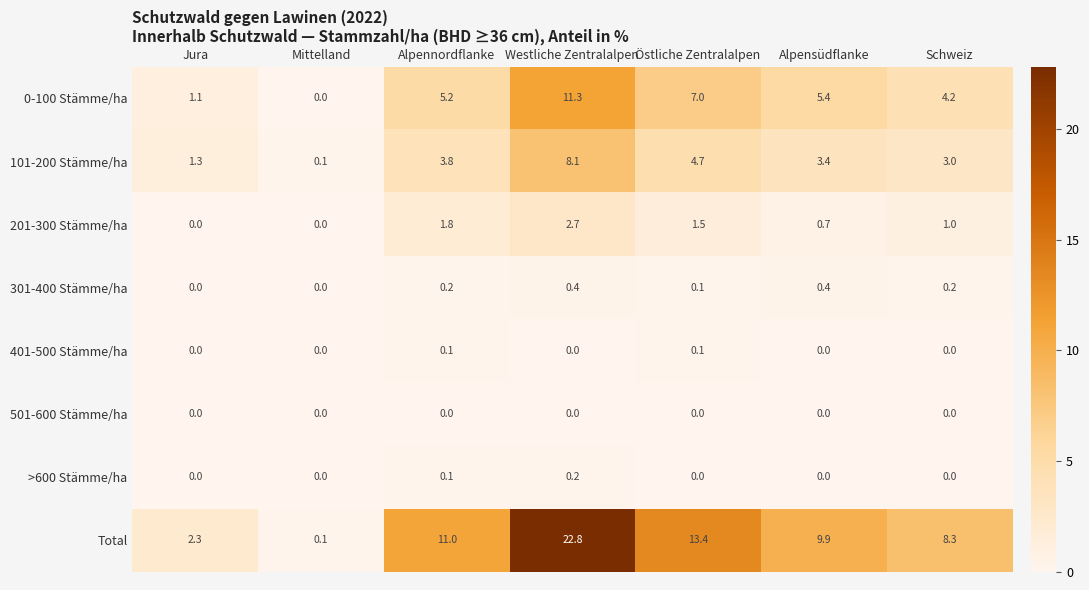

What is the sum of all 301-400 Stämme/ha values?

1.3